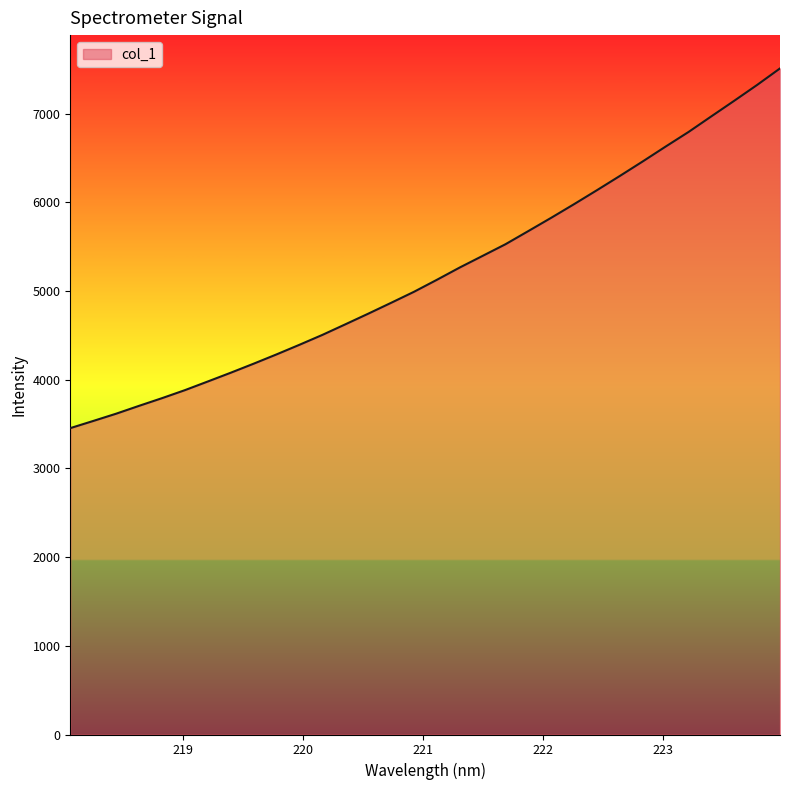

What is the minimum value shown in the chart?

3455.1